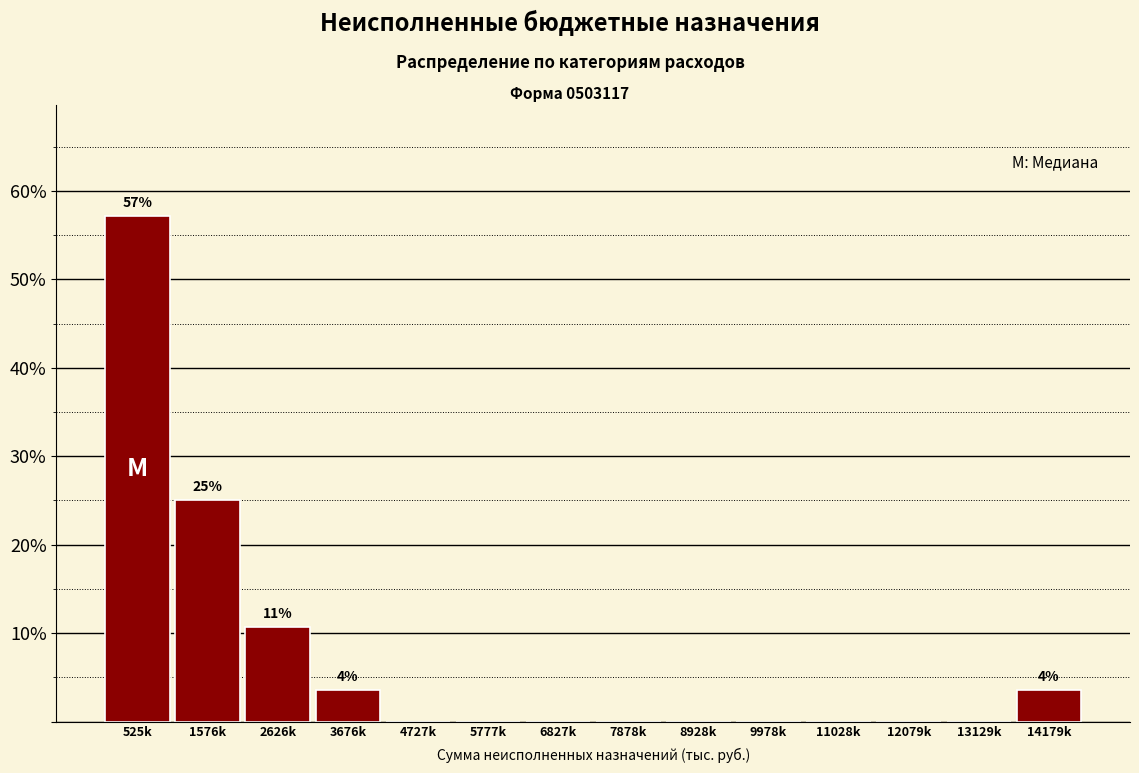

Reading left to right, what are all the values shown in this chart?

525k=57.1	1576k=25.0	2626k=10.7	3676k=3.6	4727k=0.0	5777k=0.0	6827k=0.0	7878k=0.0	8928k=0.0	9978k=0.0	11028k=0.0	12079k=0.0	13129k=0.0	14179k=3.6